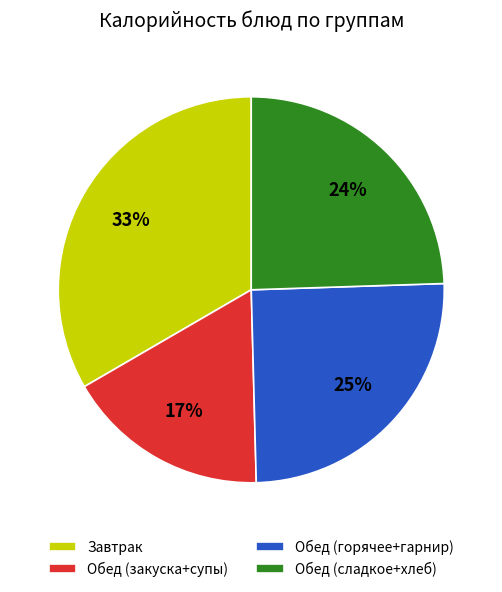

True or false: Обед (закуска+супы) accounts for 17% of the total.

True